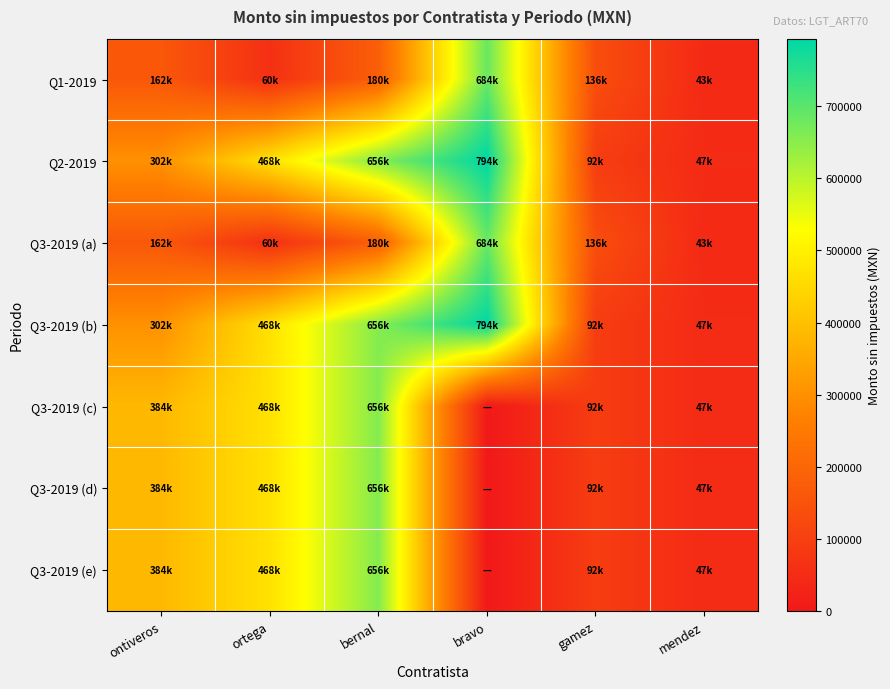

How many data points does each series have?

6